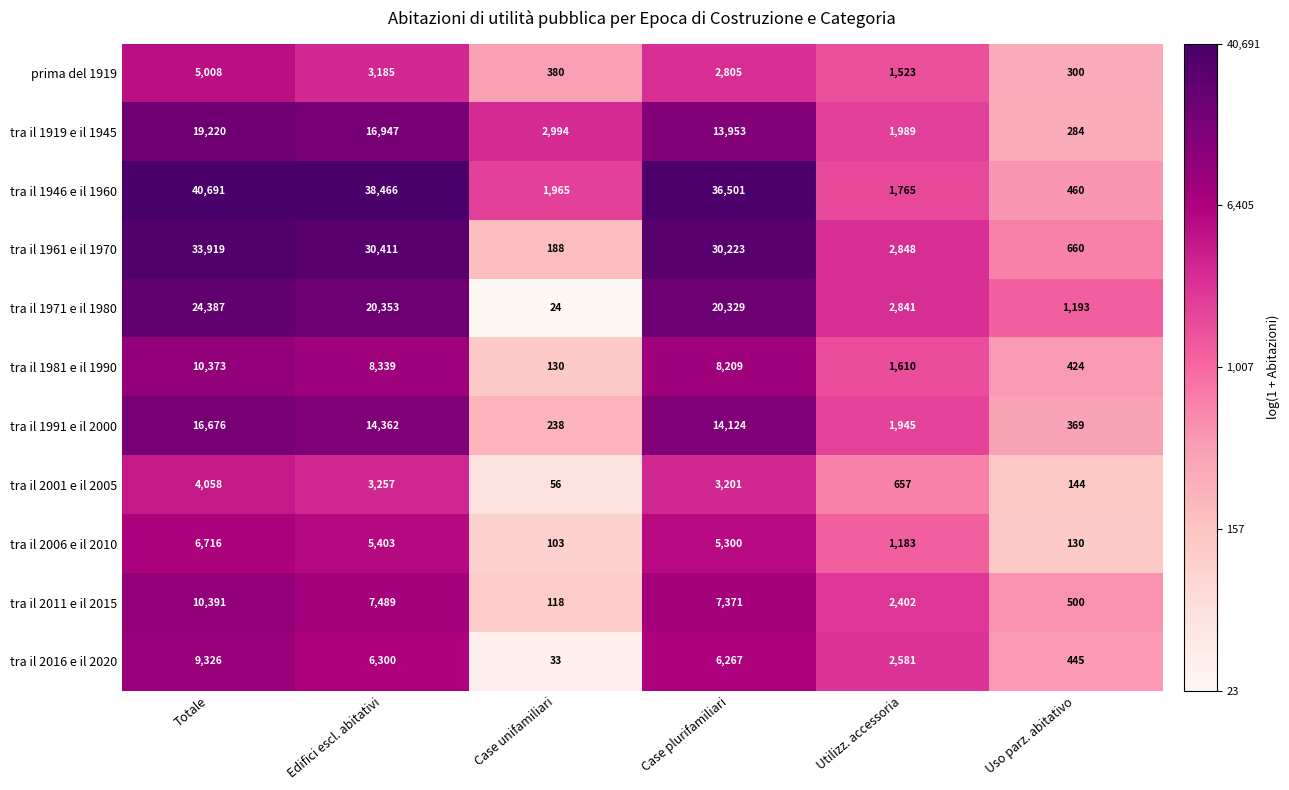

Where is tra il 2001 e il 2005 nearest to the value 2057?

Case plurifamiliari